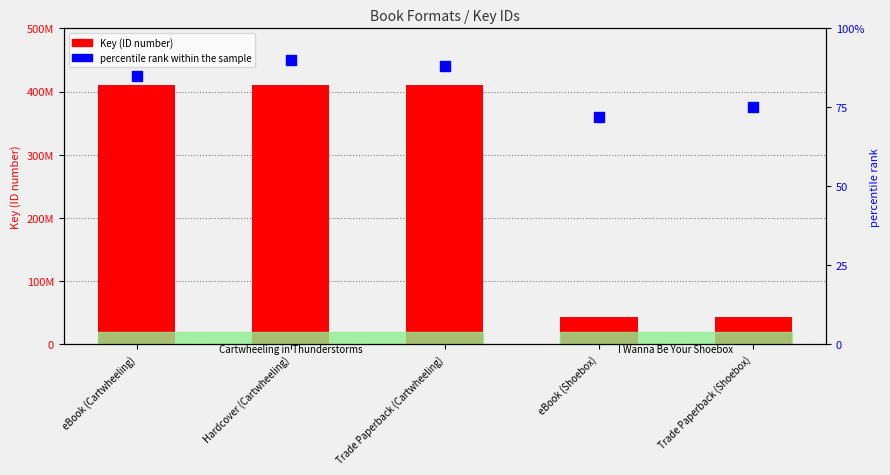

Which series has the largest total across all categories?

Key (ID number)